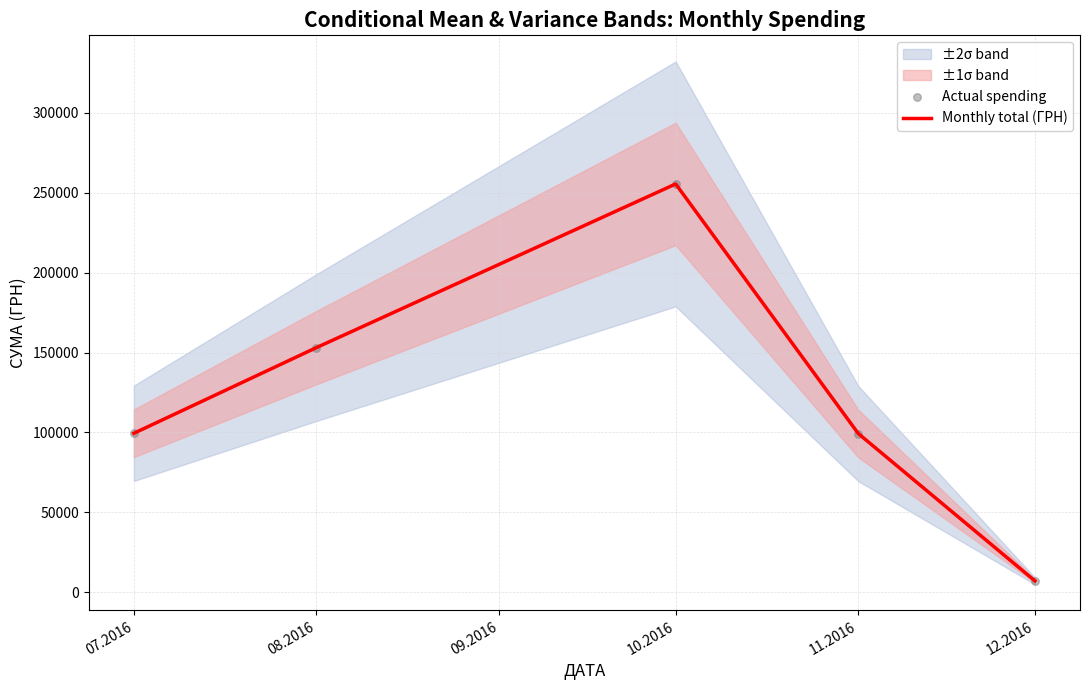

Which series contains the lowest Y value?

Monthly total (ГРН)